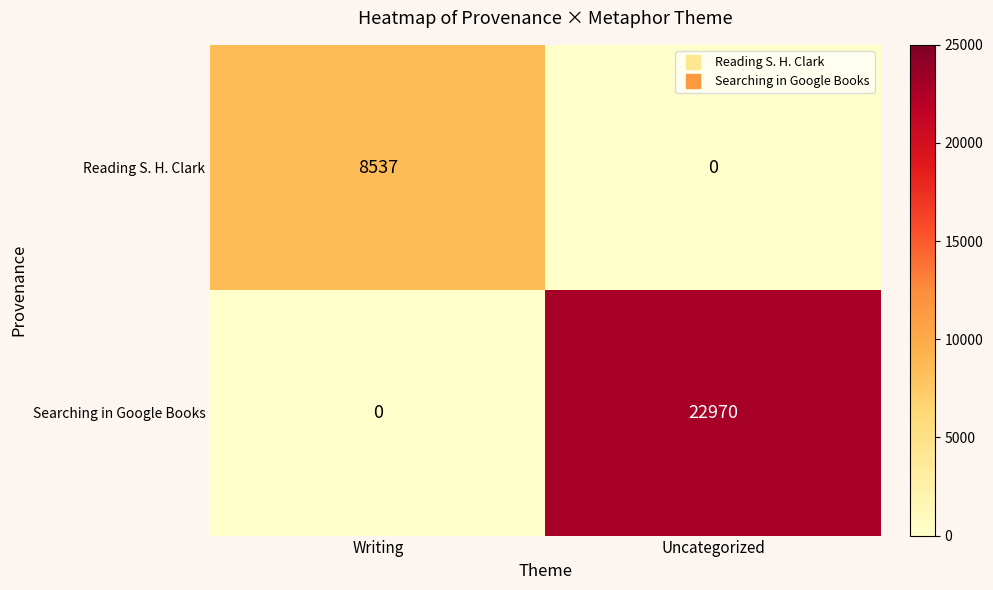

At which label does Reading S. H. Clark reach its minimum?

Uncategorized